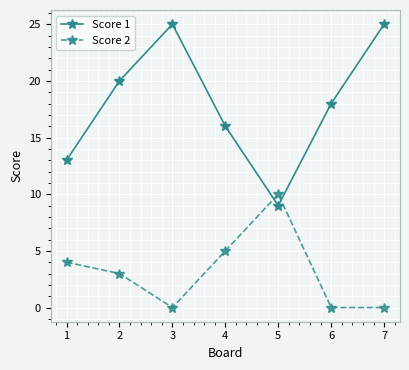

Which series has the largest total across all categories?

Score 1